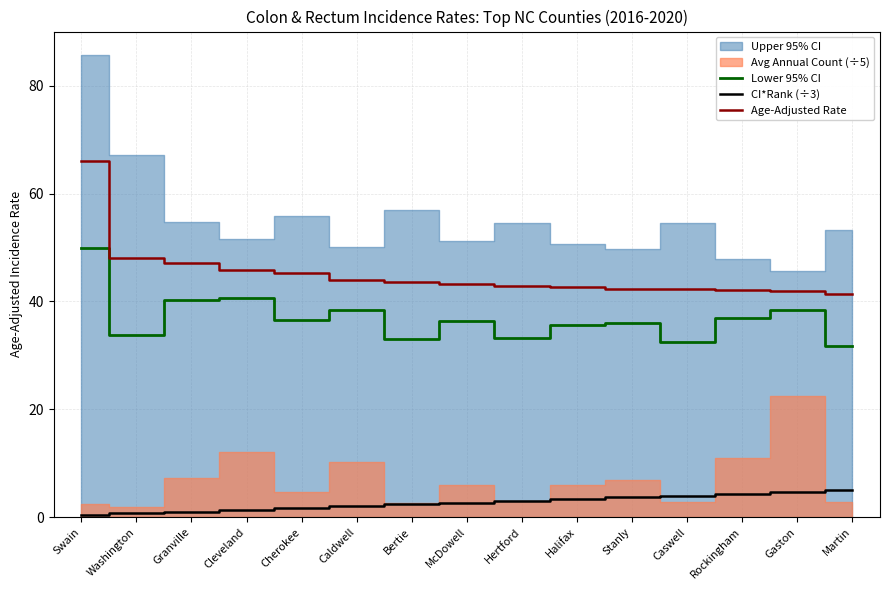

Is it true that CI*Rank (÷3) equals 4.7 at Hertford?

False